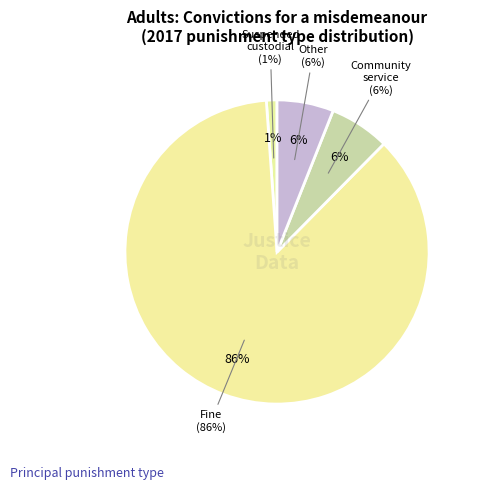

Is there a majority slice in this chart?

Yes